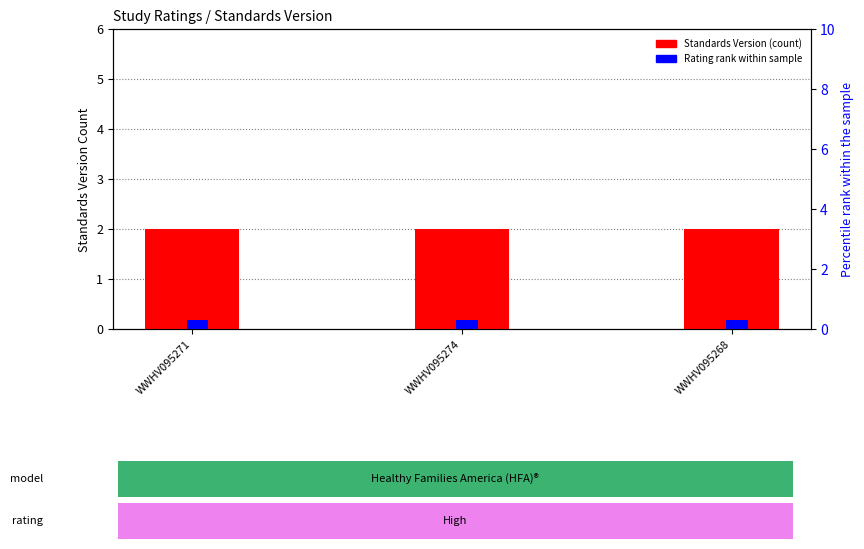

What is the smallest value displayed?

0.3